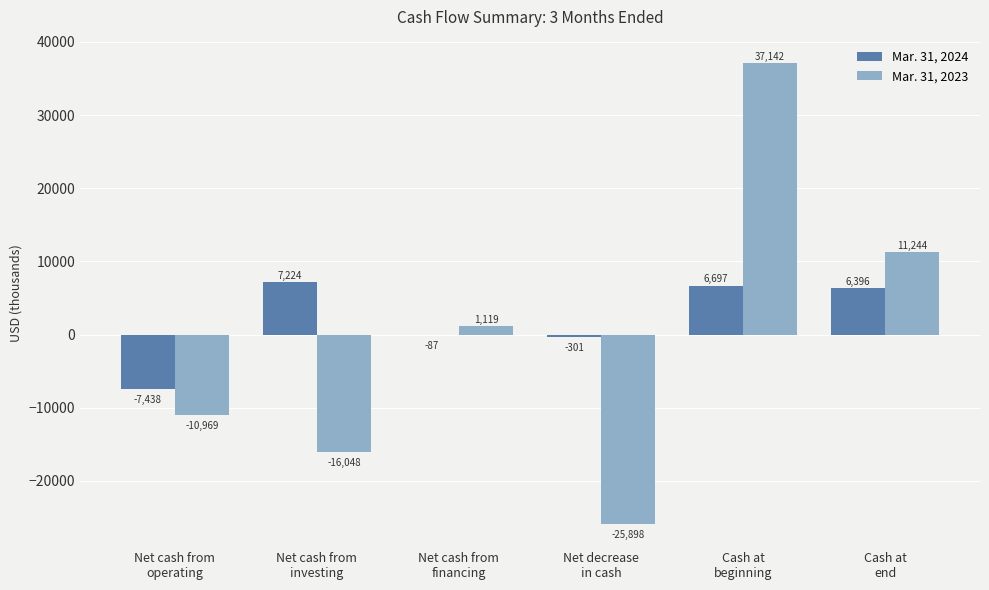

What is the approximate value of Mar. 31, 2024 at Net decrease
in cash?

-301